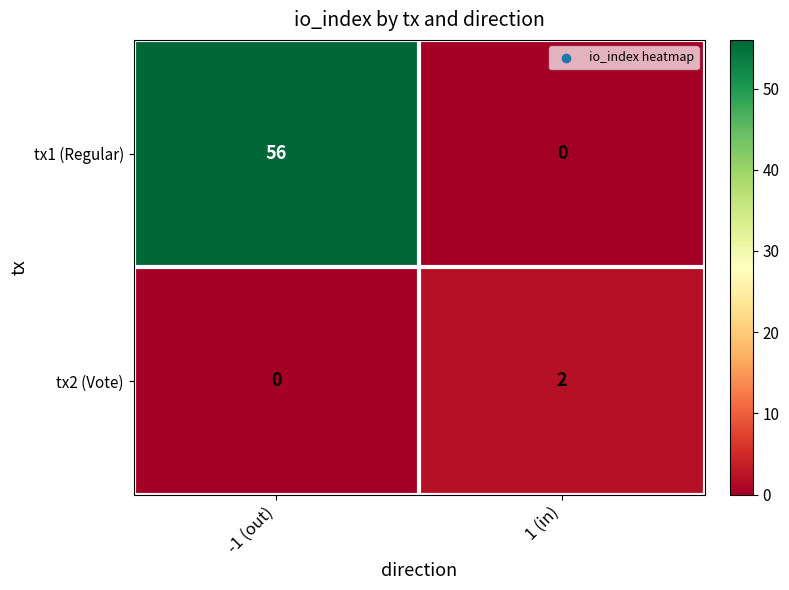

Where is tx2 (Vote) nearest to the value 1?

-1 (out)